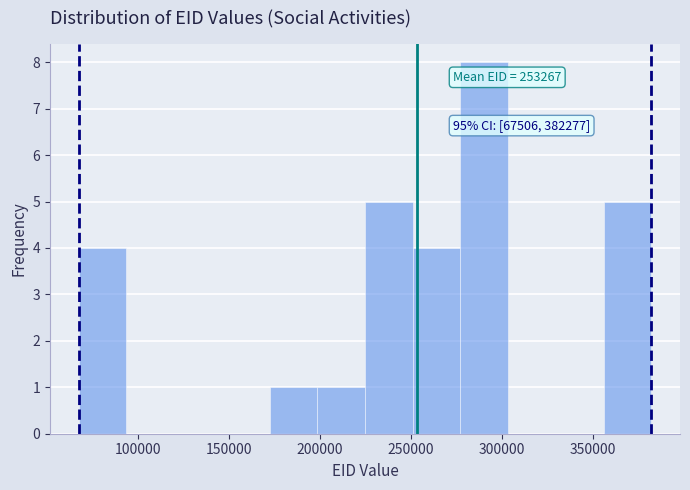

Which range on the x-axis has the tallest bar?

275000 to 305000